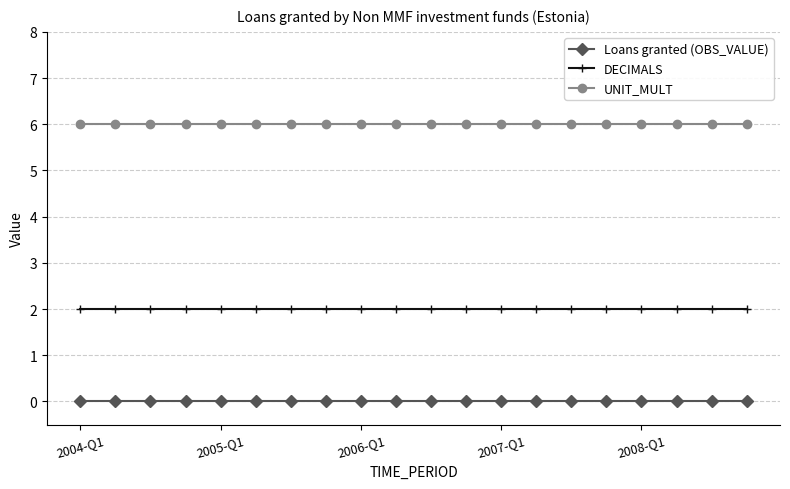

True or false: DECIMALS and Loans granted (OBS_VALUE) cross at least once.

False